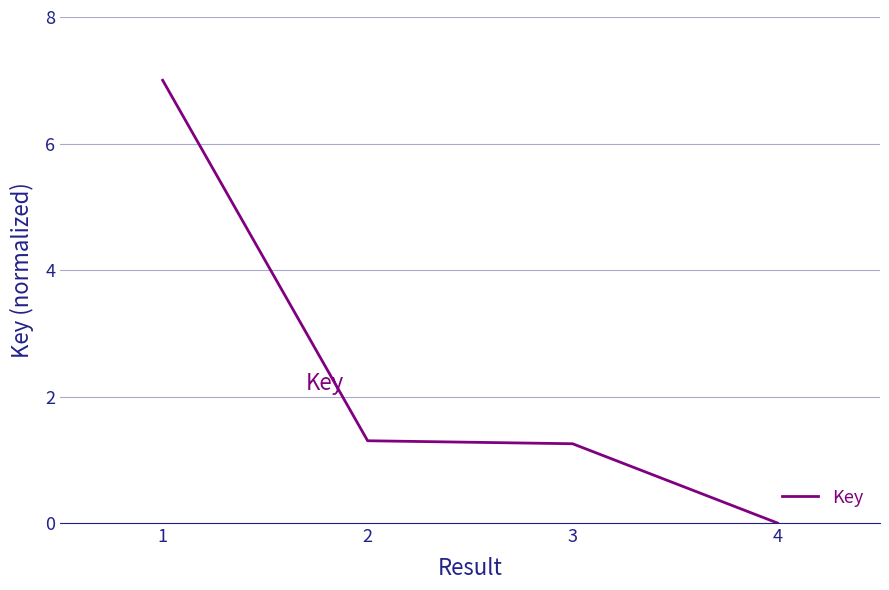

How many series are shown in this chart?

1